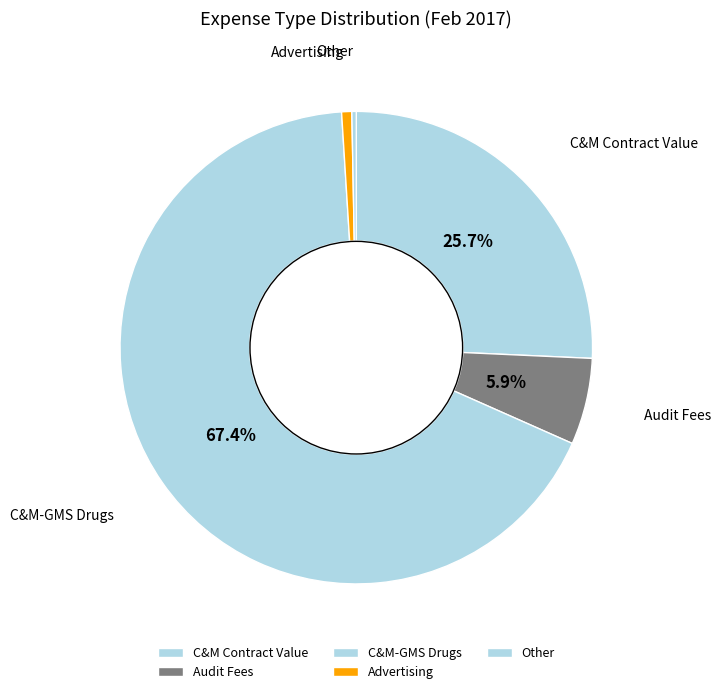

How many segments does this pie chart have?

5